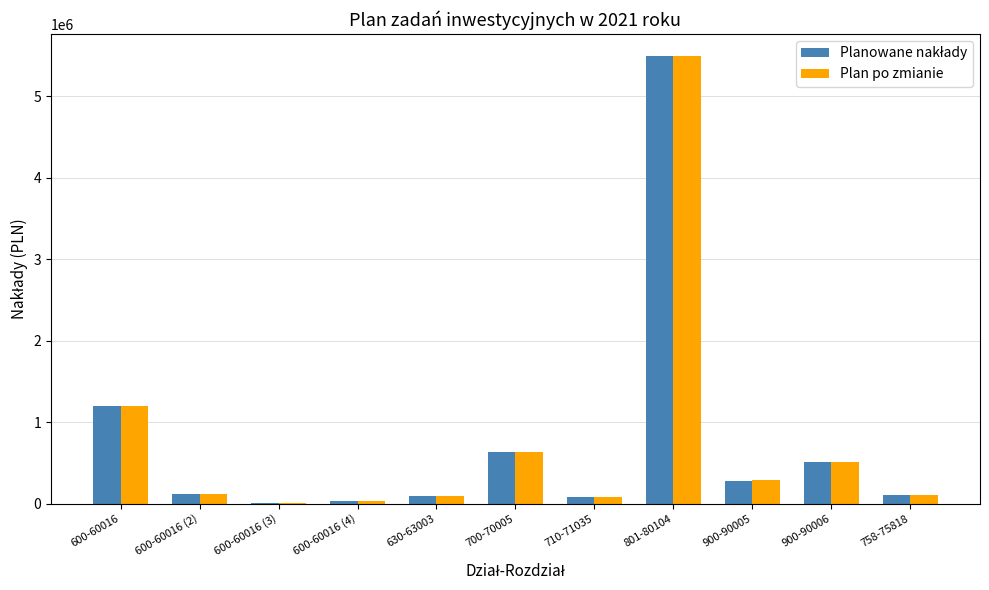

At which category is the sum across all series the highest?

801-80104